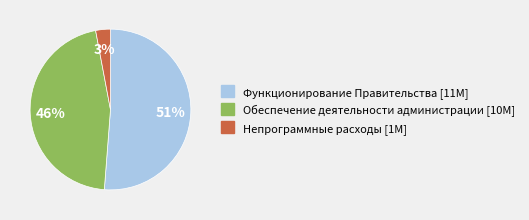

Is there any slice that represents more than half of the pie?

Yes